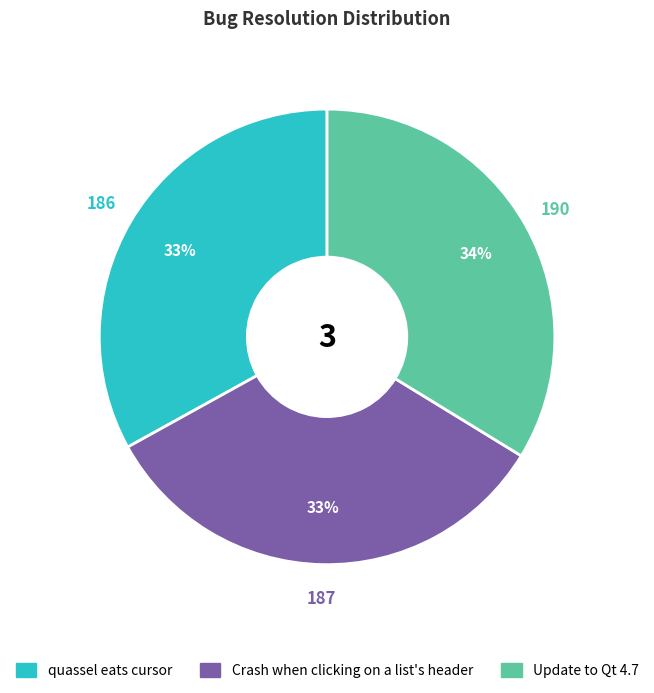

Is the sum of Crash when clicking on a list's header and quassel eats cursor greater than half?

Yes